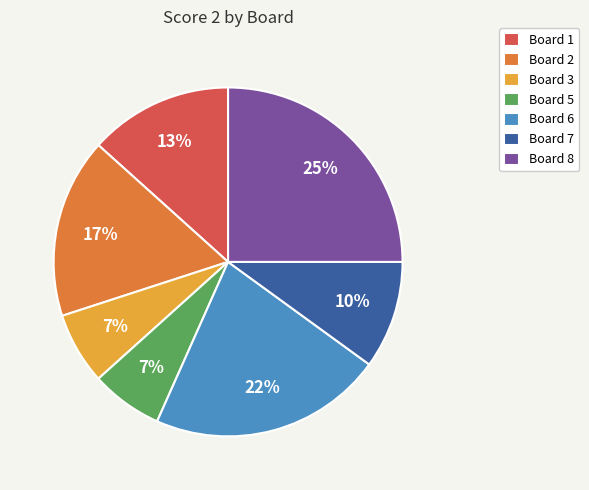

Is there any slice that represents more than half of the pie?

No